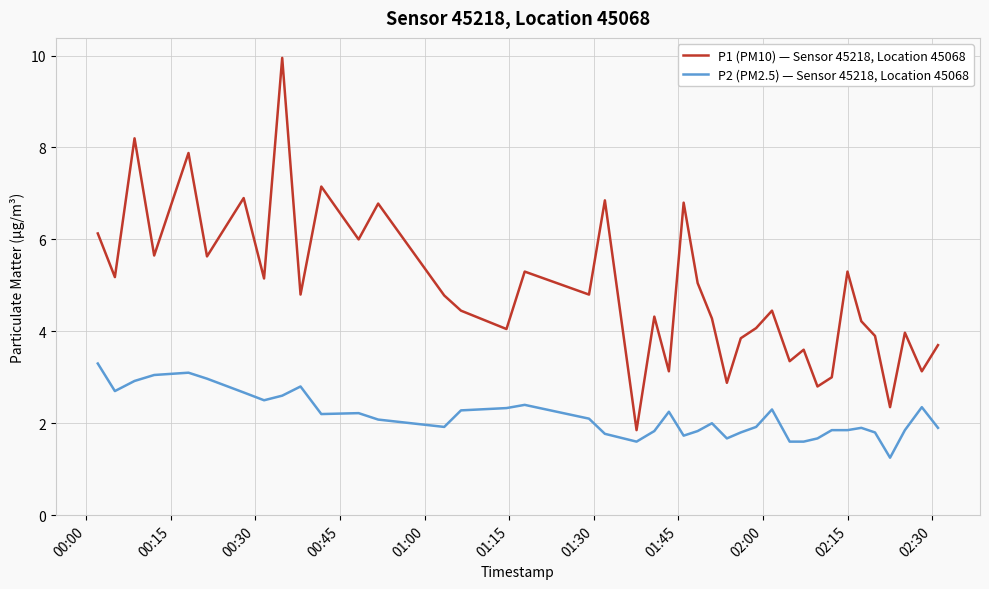

Which series has the largest range (max minus min)?

P1 (PM10) — Sensor 45218, Location 45068